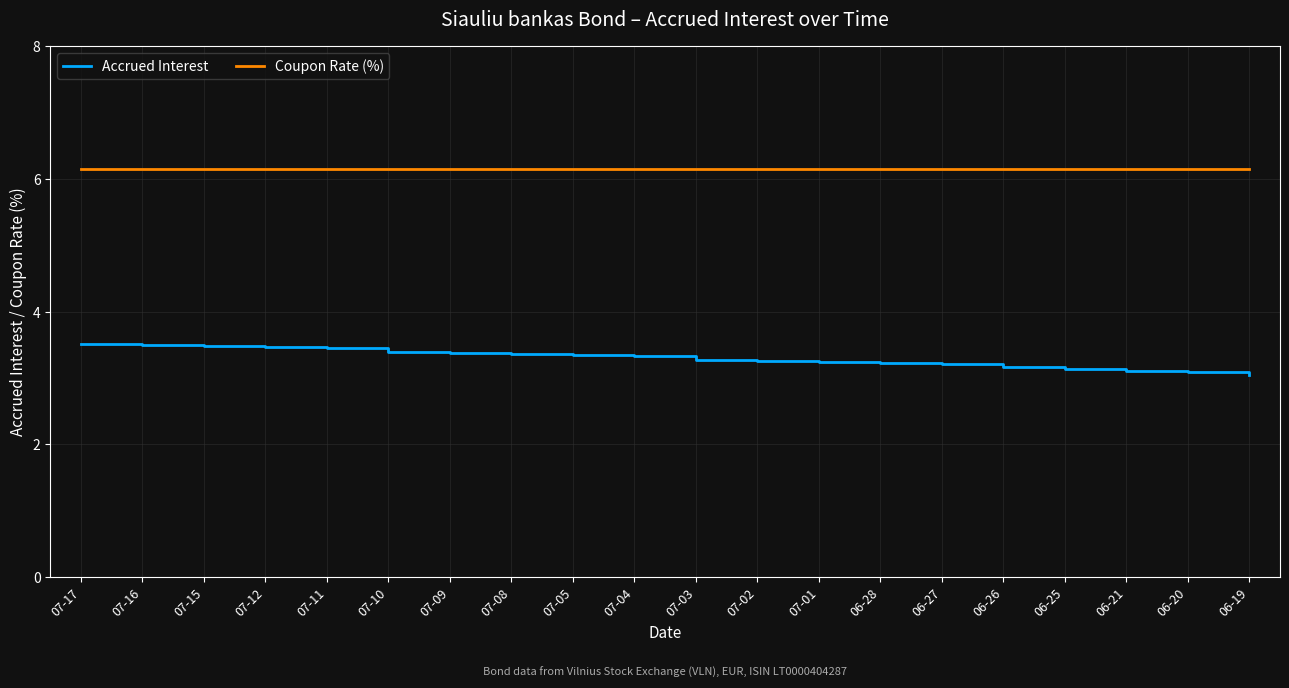

Is the value of Coupon Rate (%) at 07-16 greater than the value of Accrued Interest at 06-28?

Yes